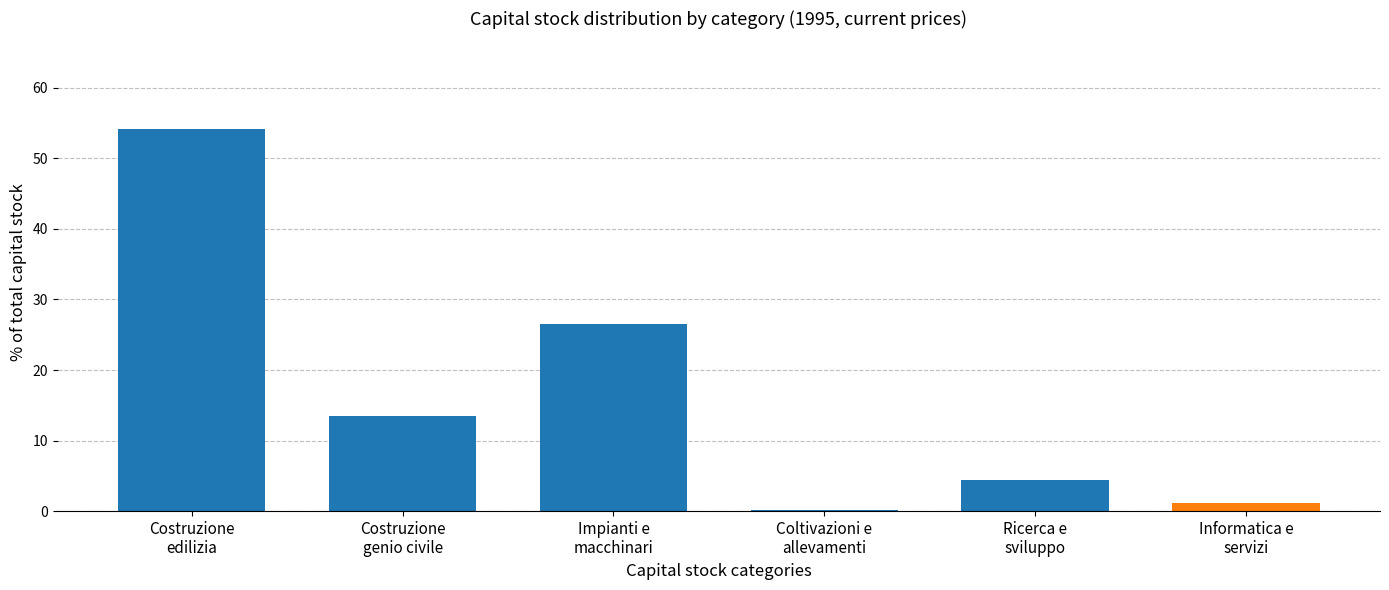

What is the greatest value displayed?

54.2